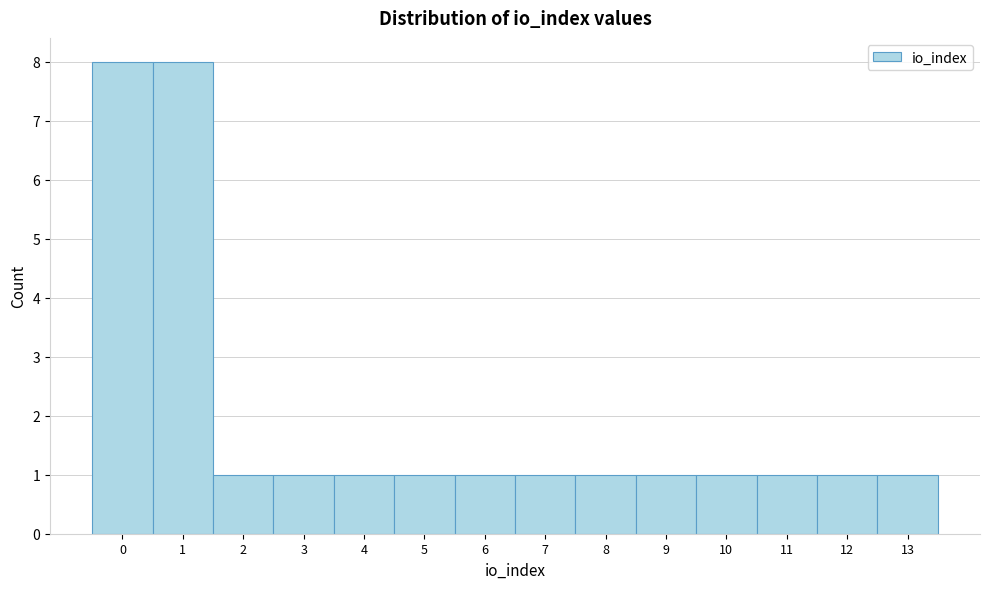

Reading left to right, list every bar in this chart as the range it spans on the x-axis followed by its height. The values are not printed on the chart, so give them approximately, as read against the axis.

-0.5 to 0.5: 8
0.5 to 1.5: 8
1.5 to 2.5: 1
2.5 to 3.5: 1
3.5 to 4.5: 1
4.5 to 5.5: 1
5.5 to 6.5: 1
6.5 to 7.5: 1
7.5 to 8.5: 1
8.5 to 9.5: 1
9.5 to 10.5: 1
10.5 to 11.5: 1
11.5 to 12.5: 1
12.5 to 13.5: 1